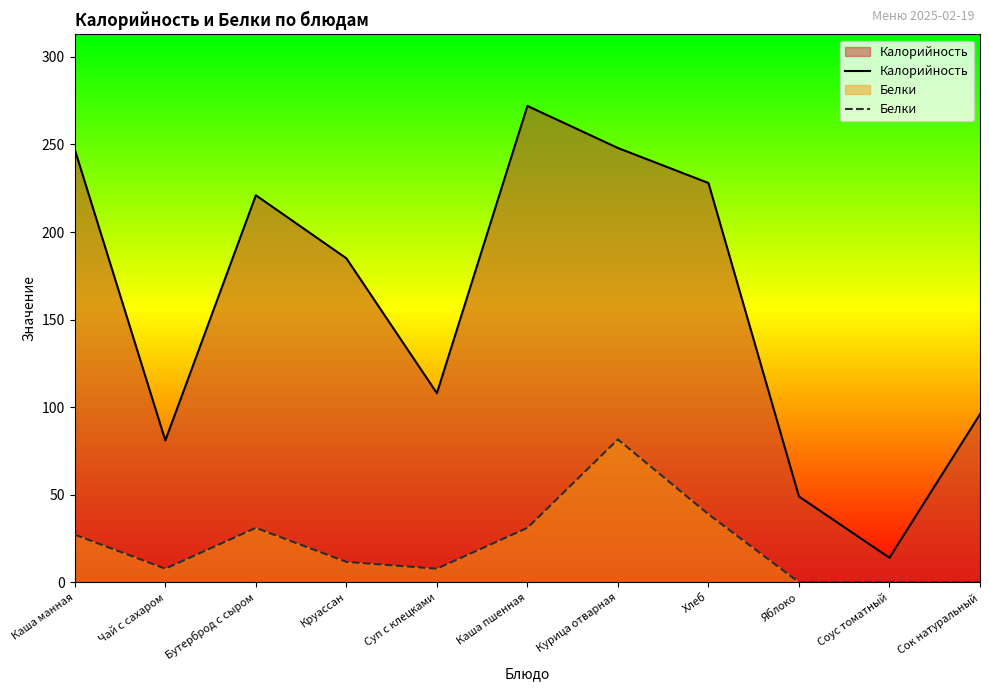

What position from the left is Суп с клецками?

5